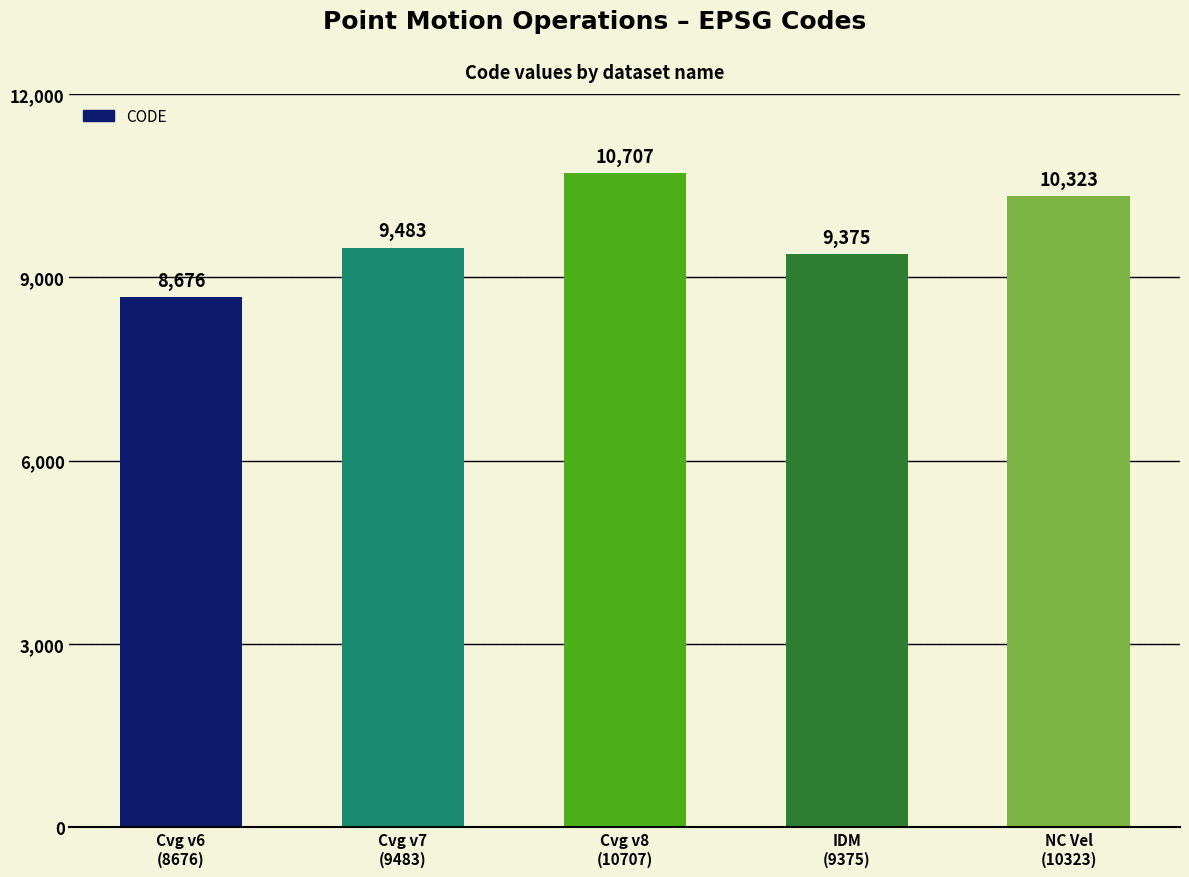

What is the average value?

9713